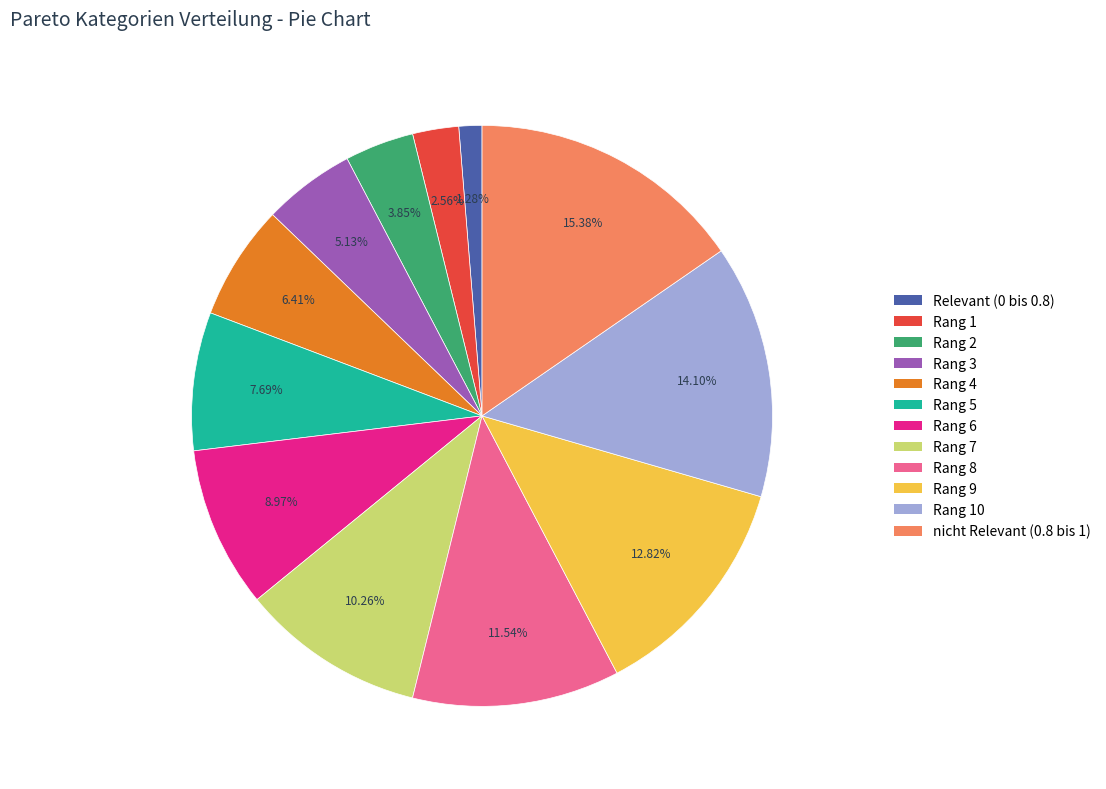

Which has a higher value, Relevant (0 bis 0.8) or Rang 7?

Rang 7